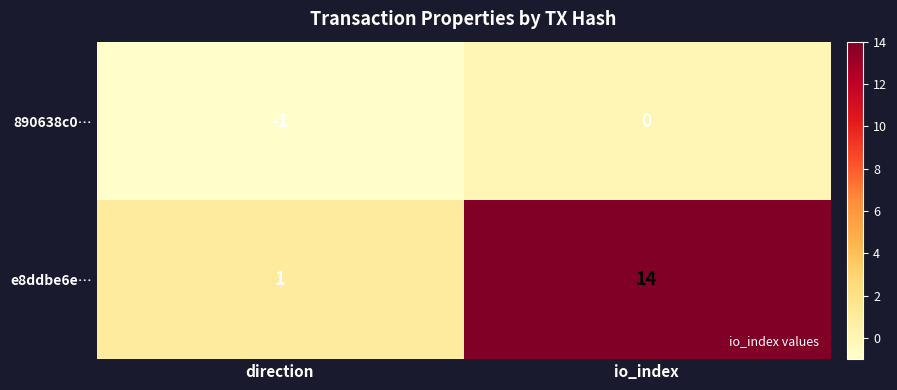

Which category has the highest value across all series?

io_index